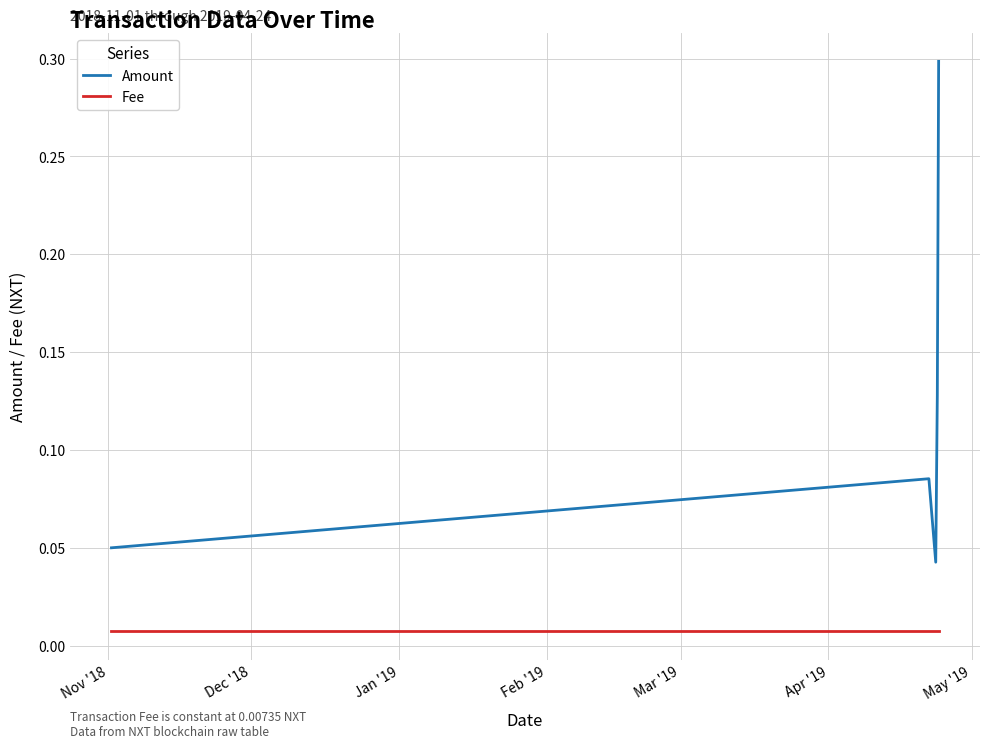

Rank the series by their maximum value, from highest to lowest.

Amount, Fee